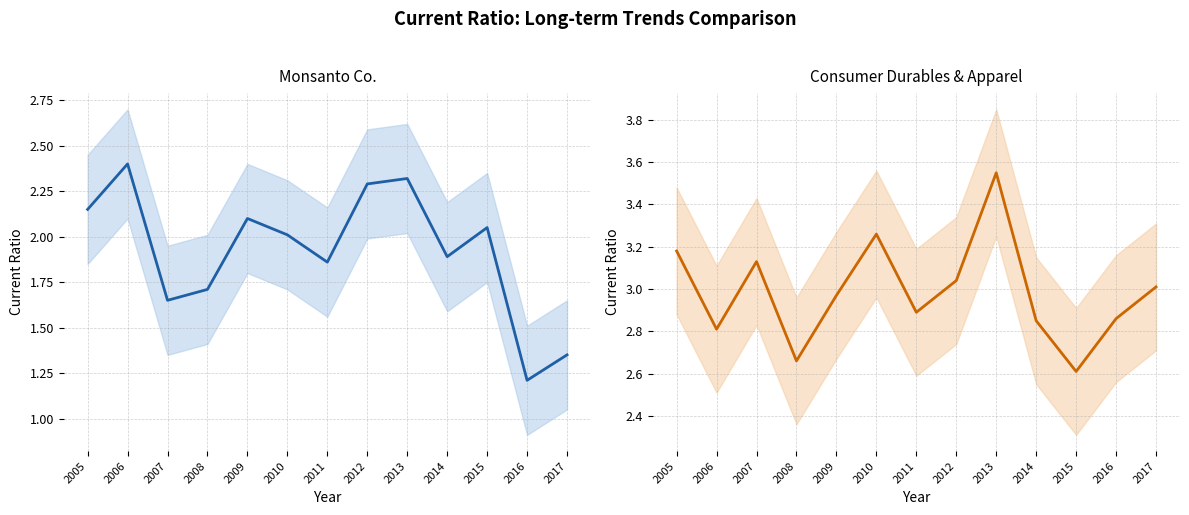

True or false: Monsanto Co. and Consumer Durables & Apparel intersect in this chart.

False